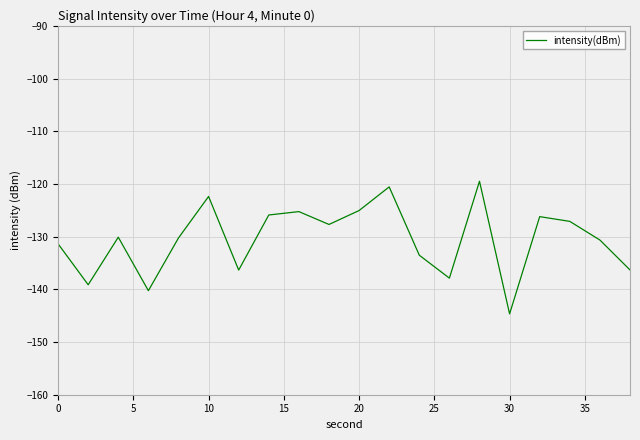

What is the greatest value displayed?

-119.5